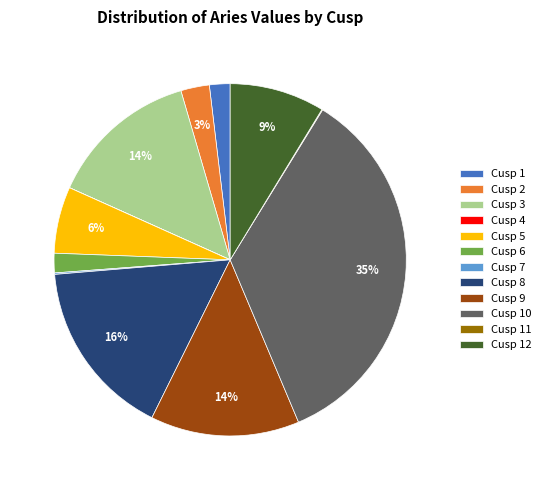

Is there a majority slice in this chart?

No